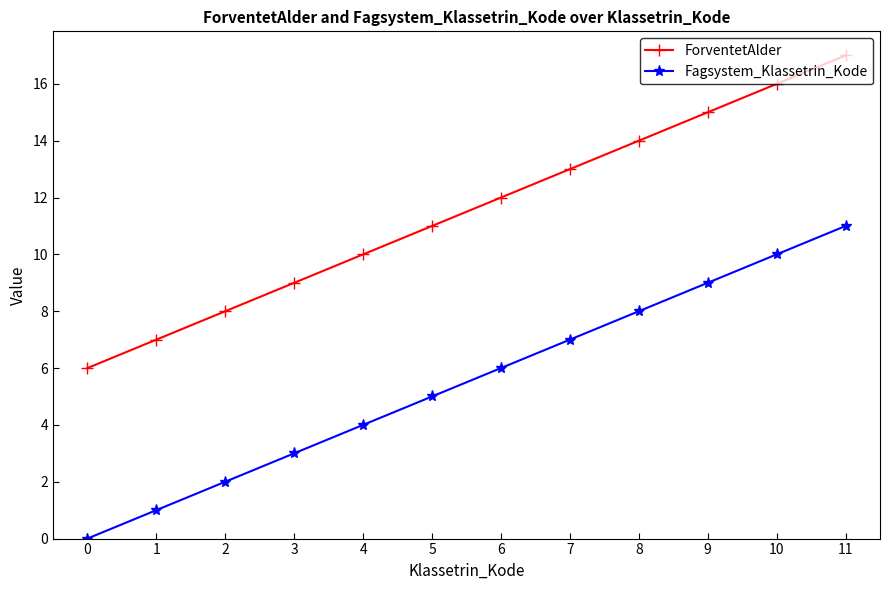

True or false: Fagsystem_Klassetrin_Kode and ForventetAlder cross at least once.

False